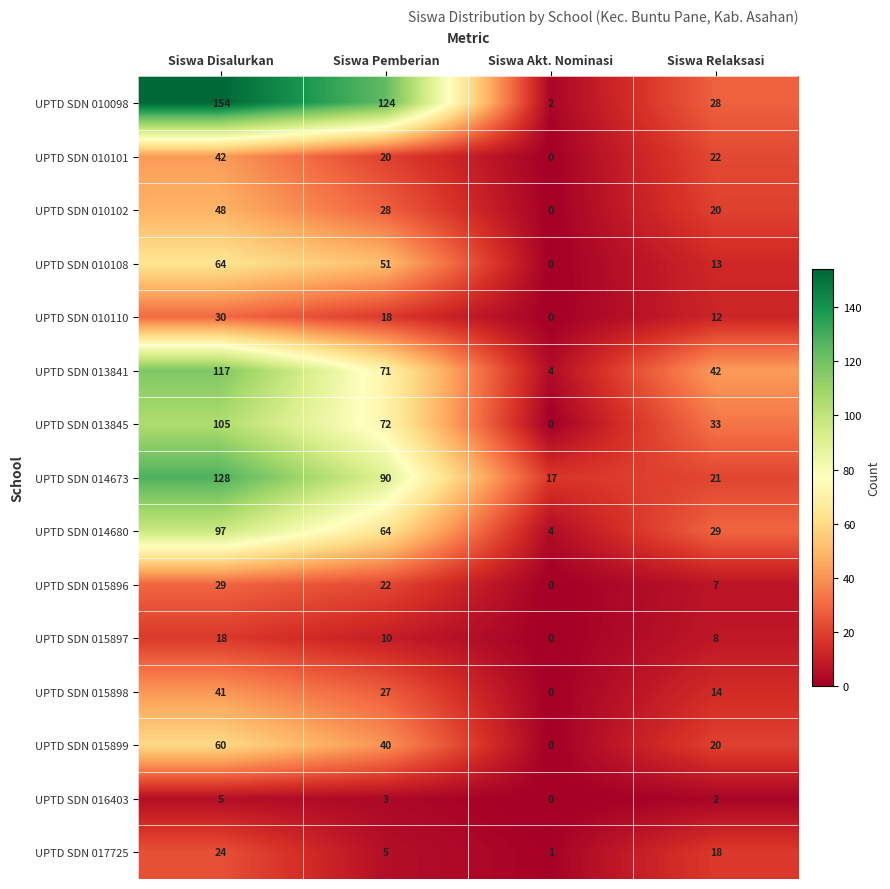

At which category does the chart reach its peak across all series?

Siswa Disalurkan